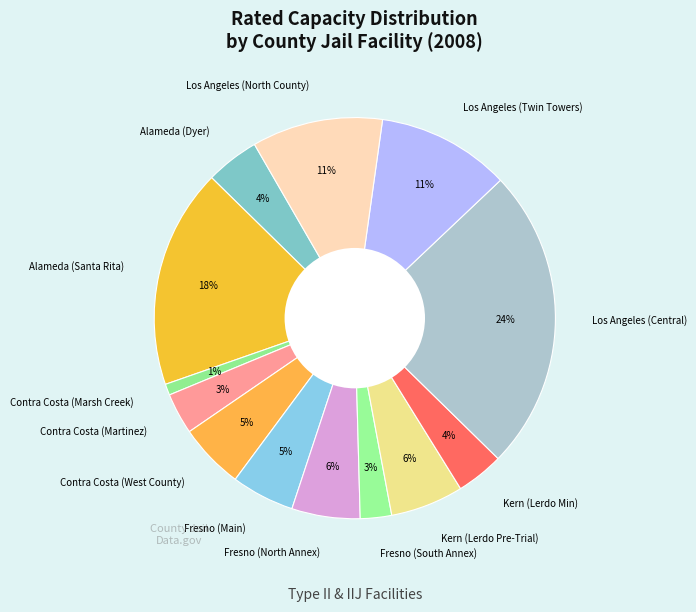

Combined, do Fresno (North Annex) and Contra Costa (West County) account for over 50%?

No